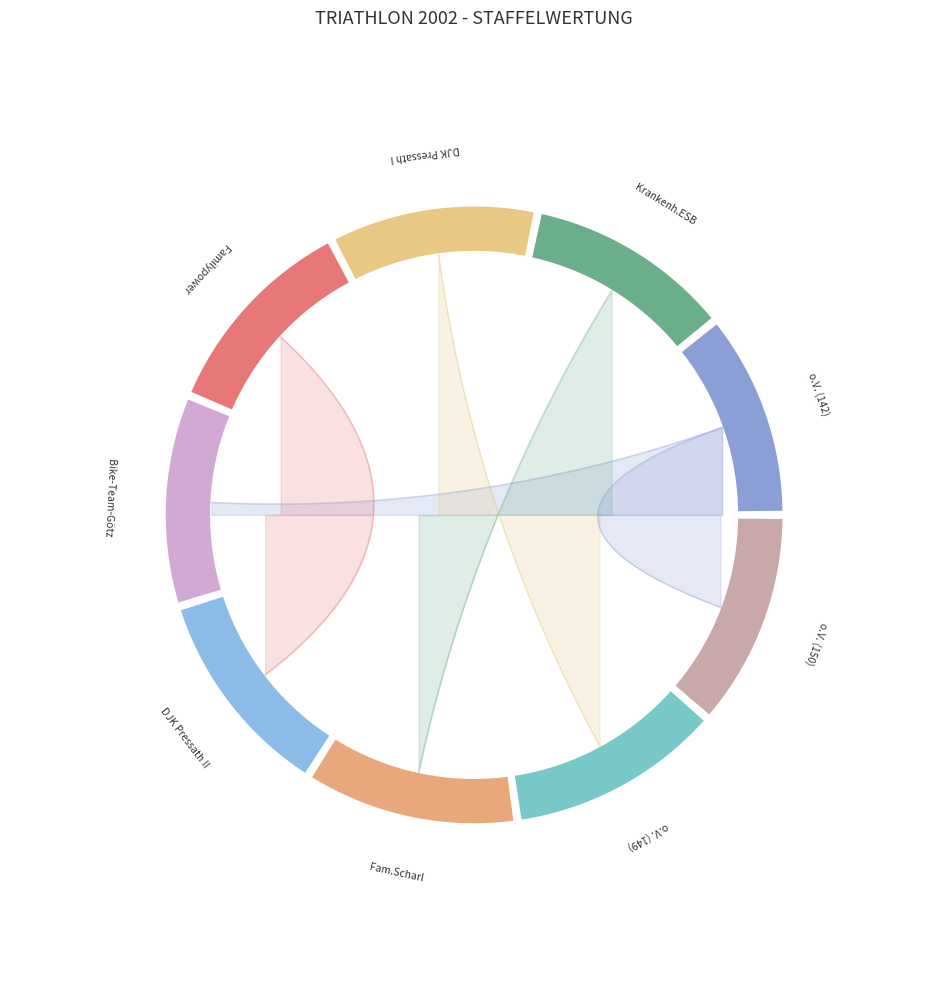

What percentage is the Fam.Scharl slice, to the nearest percent?

11%